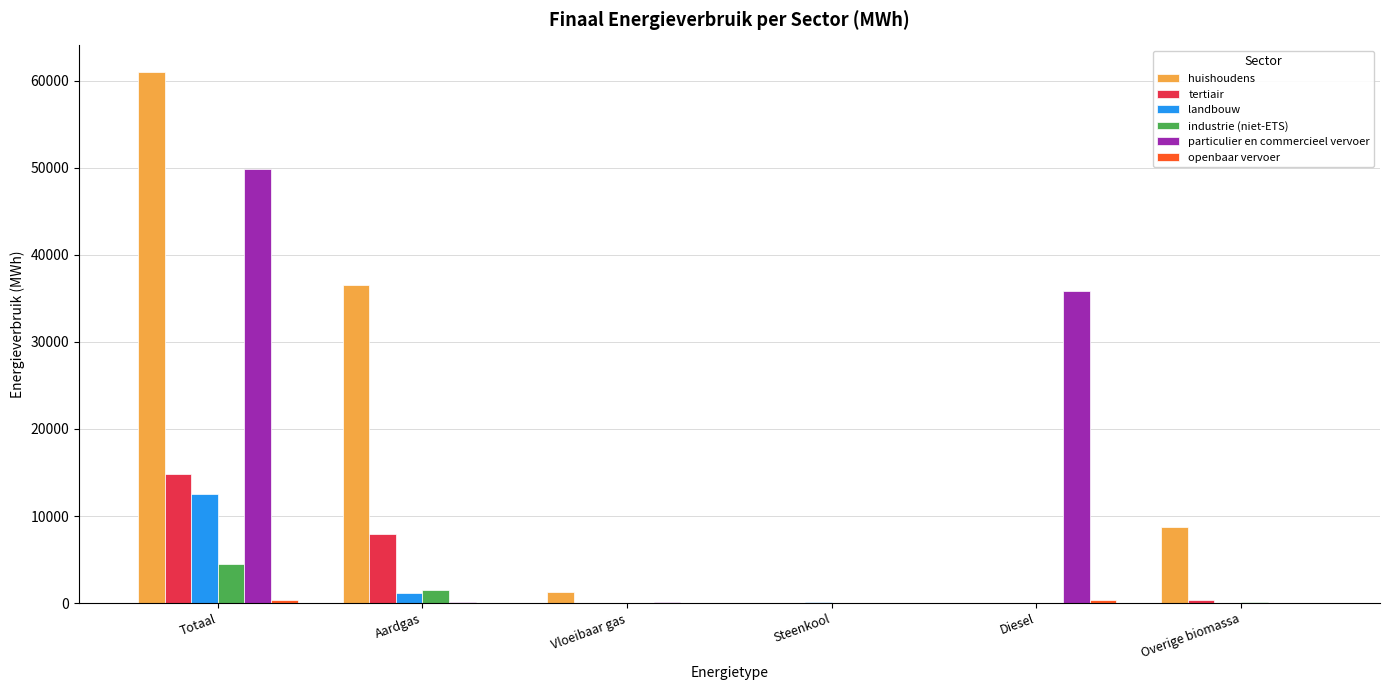

Count the number of data series in this chart.

6